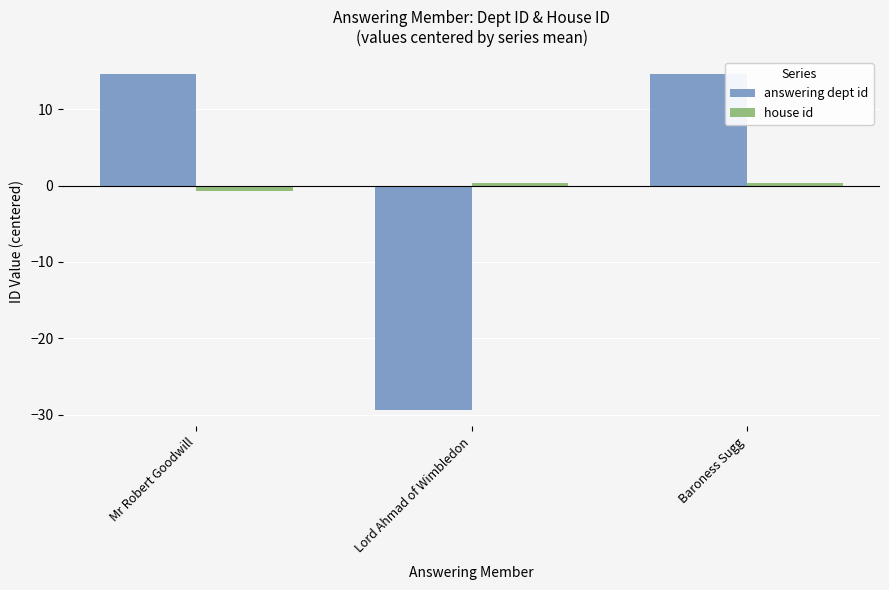

How many data points does each series have?

3